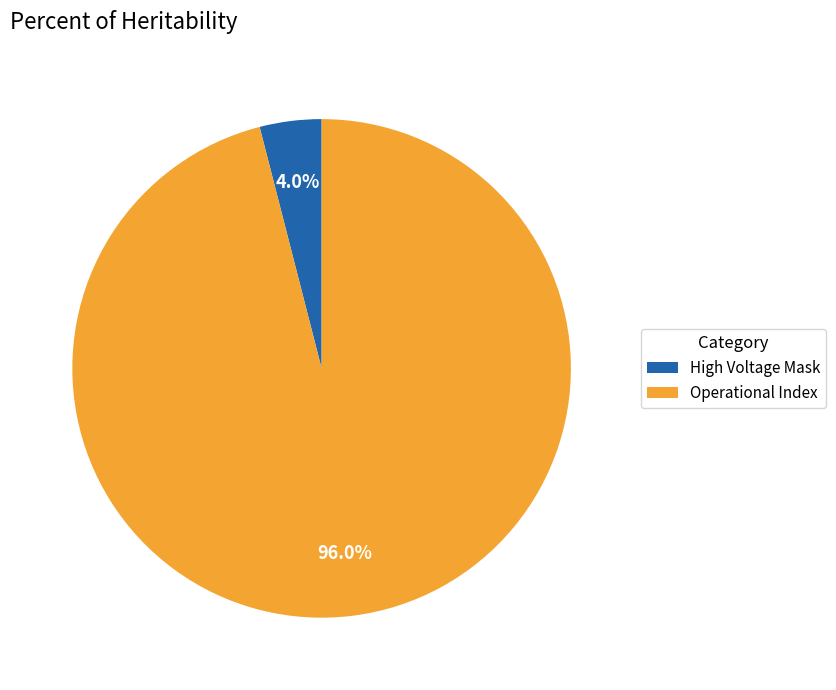

What portion of the pie excludes Operational Index?

4.0%